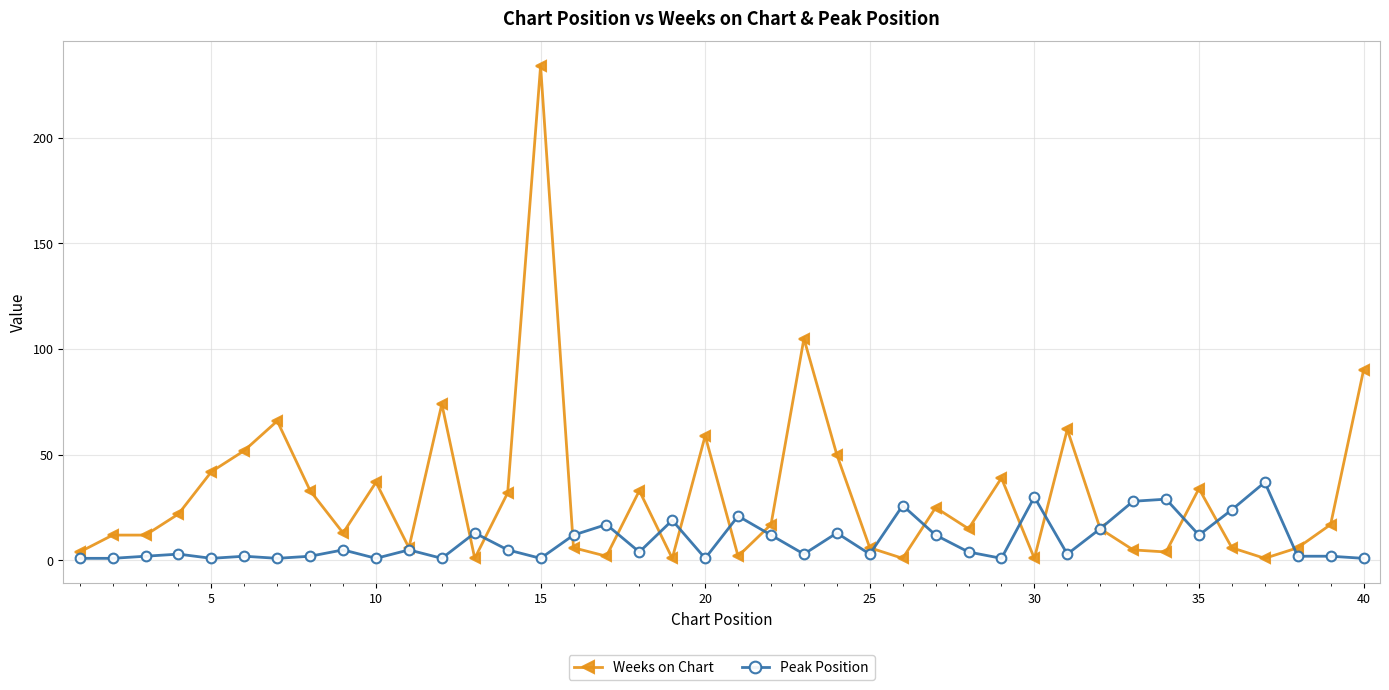

Rank the series by their average value, from lowest to highest.

Peak Position, Weeks on Chart